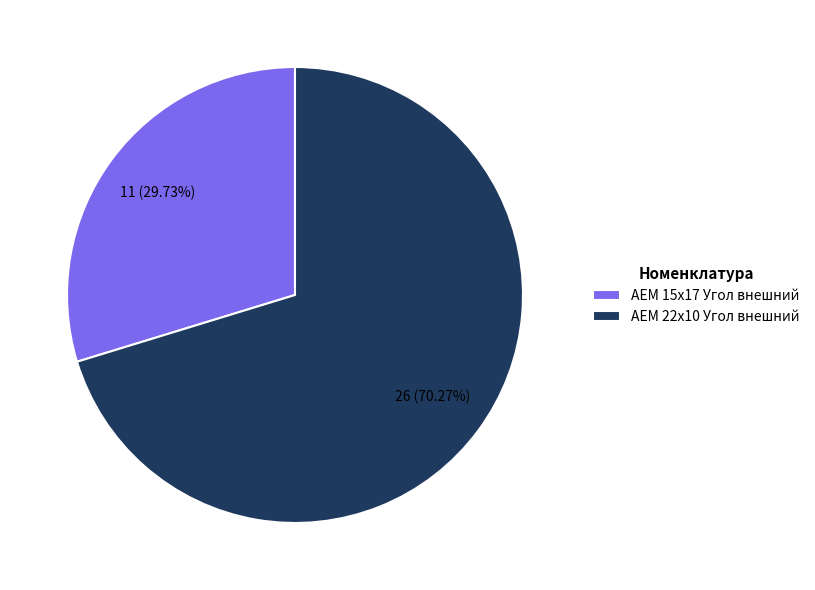

How many segments does this pie chart have?

2